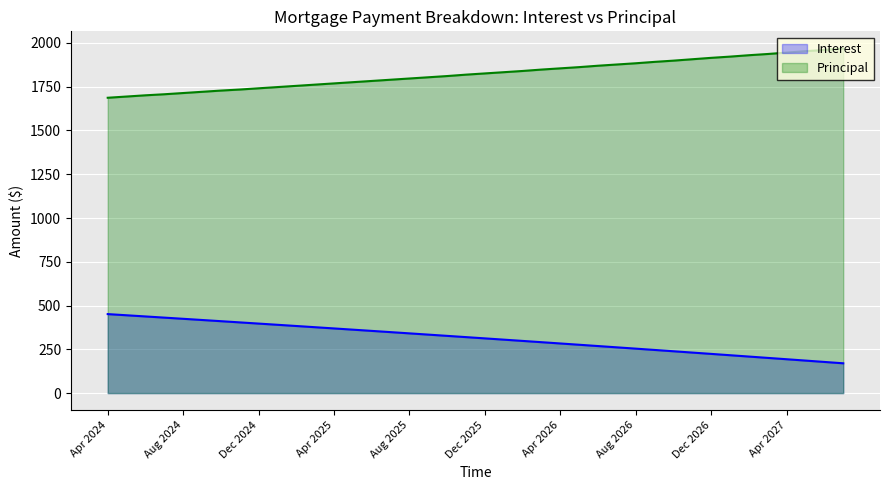

How many series are shown in this chart?

2